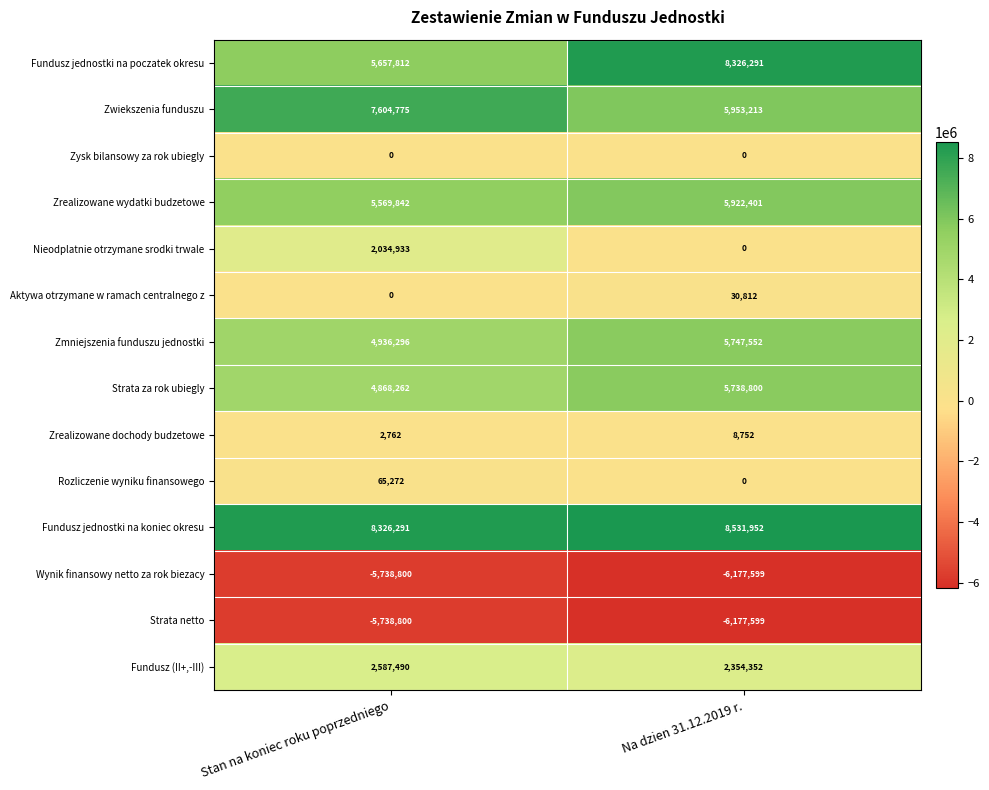

Reading left to right, what are all the values shown in this chart?

Fundusz jednostki na poczatek okresu: Stan na koniec roku poprzedniego=5657812	Na dzien 31.12.2019 r.=8326291
Zwiekszenia funduszu: Stan na koniec roku poprzedniego=7604775	Na dzien 31.12.2019 r.=5953213
Zysk bilansowy za rok ubiegly: Stan na koniec roku poprzedniego=0	Na dzien 31.12.2019 r.=0
Zrealizowane wydatki budzetowe: Stan na koniec roku poprzedniego=5569842	Na dzien 31.12.2019 r.=5922401
Nieodplatnie otrzymane srodki trwale: Stan na koniec roku poprzedniego=2034933	Na dzien 31.12.2019 r.=0
Aktywa otrzymane w ramach centralnego z: Stan na koniec roku poprzedniego=0	Na dzien 31.12.2019 r.=30812
Zmniejszenia funduszu jednostki: Stan na koniec roku poprzedniego=4936296	Na dzien 31.12.2019 r.=5747552
Strata za rok ubiegly: Stan na koniec roku poprzedniego=4868262	Na dzien 31.12.2019 r.=5738800
Zrealizowane dochody budzetowe: Stan na koniec roku poprzedniego=2762	Na dzien 31.12.2019 r.=8752
Rozliczenie wyniku finansowego: Stan na koniec roku poprzedniego=65272	Na dzien 31.12.2019 r.=0
Fundusz jednostki na koniec okresu: Stan na koniec roku poprzedniego=8326291	Na dzien 31.12.2019 r.=8531952
Wynik finansowy netto za rok biezacy: Stan na koniec roku poprzedniego=-5738800	Na dzien 31.12.2019 r.=-6177599
Strata netto: Stan na koniec roku poprzedniego=-5738800	Na dzien 31.12.2019 r.=-6177599
Fundusz (II+,-III): Stan na koniec roku poprzedniego=2587490	Na dzien 31.12.2019 r.=2354352